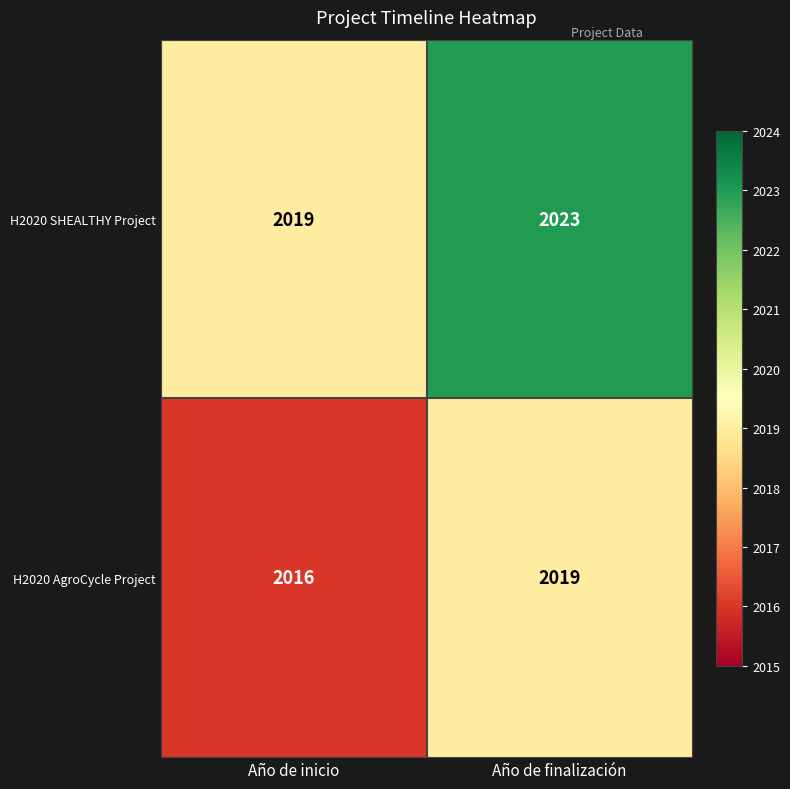

Rank the series at Año de inicio from highest to lowest value.

H2020 SHEALTHY Project, H2020 AgroCycle Project